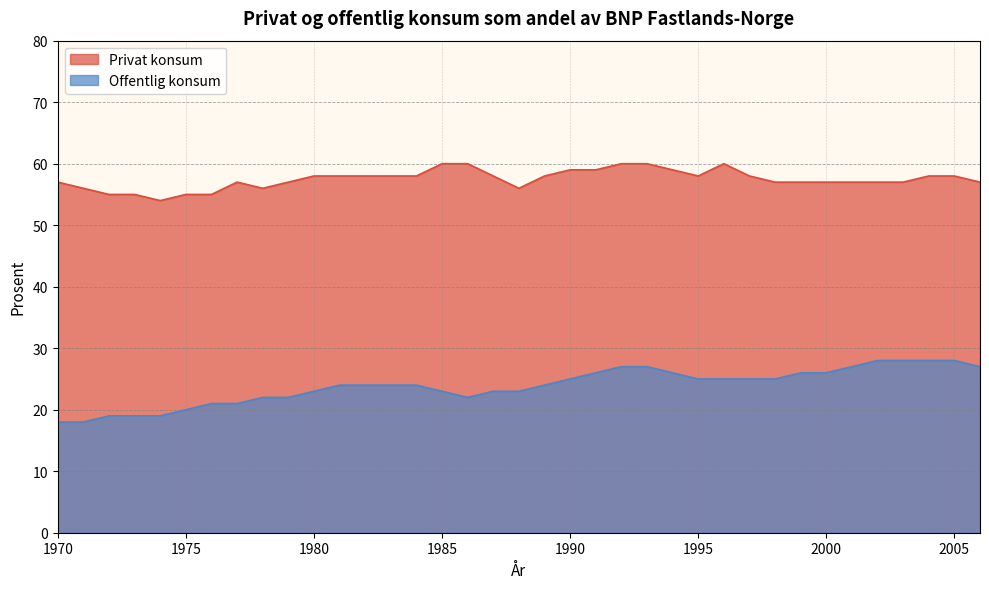

How many data points in Offentlig konsum are less than 24?

15